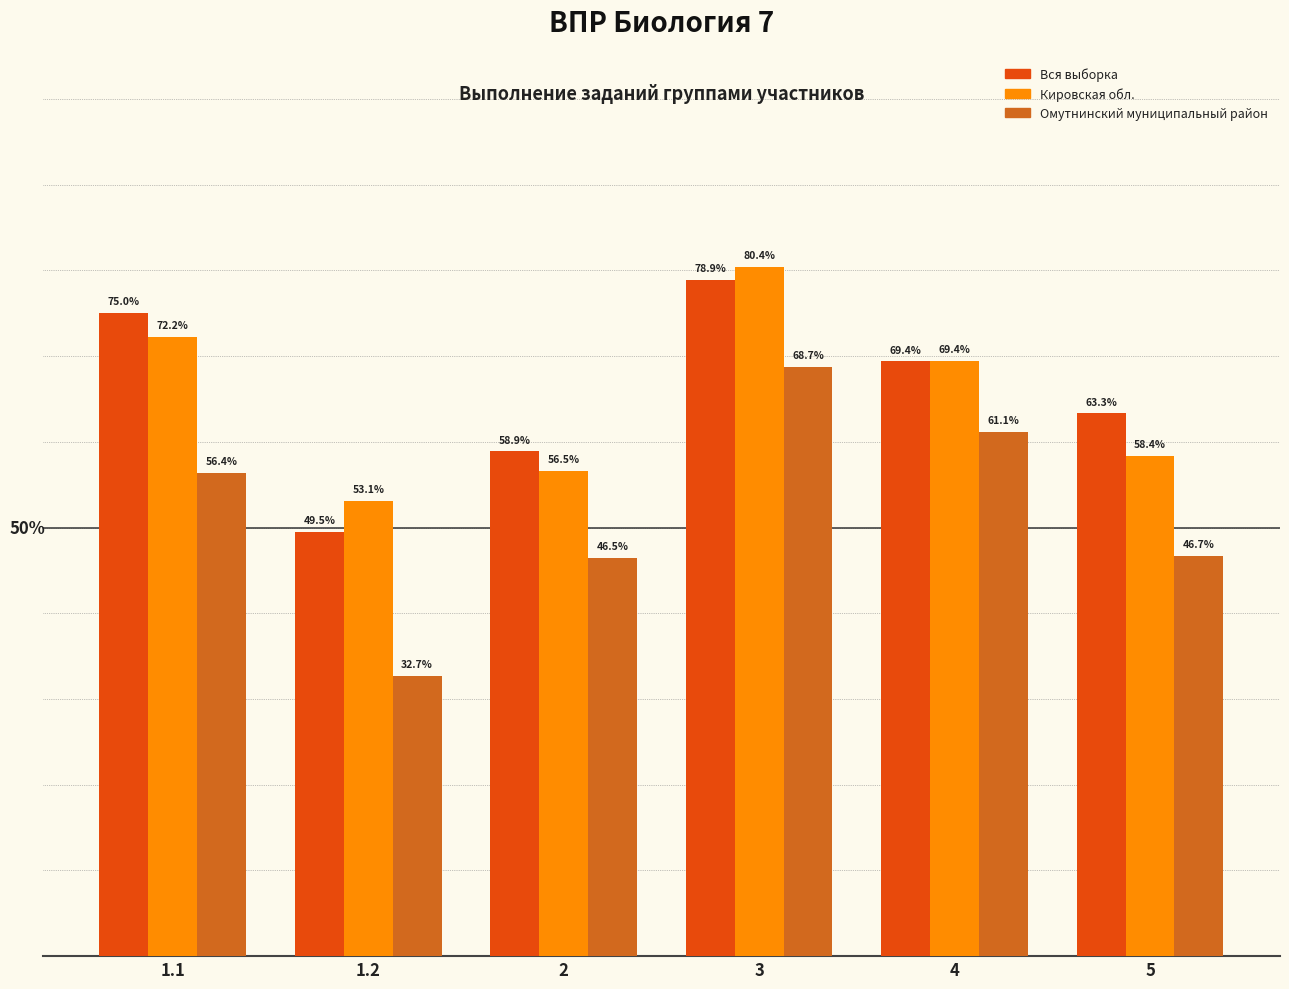

At 3, list the series in order from smallest to largest.

Омутнинский муниципальный район, Вся выборка, Кировская обл.